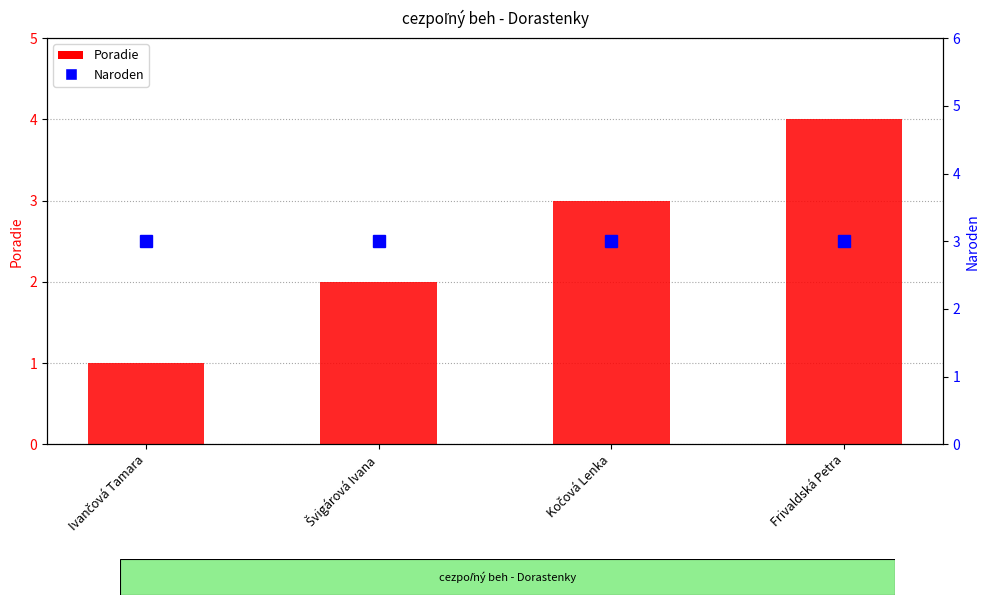

Rank the series at Švigárová Ivana from highest to lowest value.

Naroden, Poradie